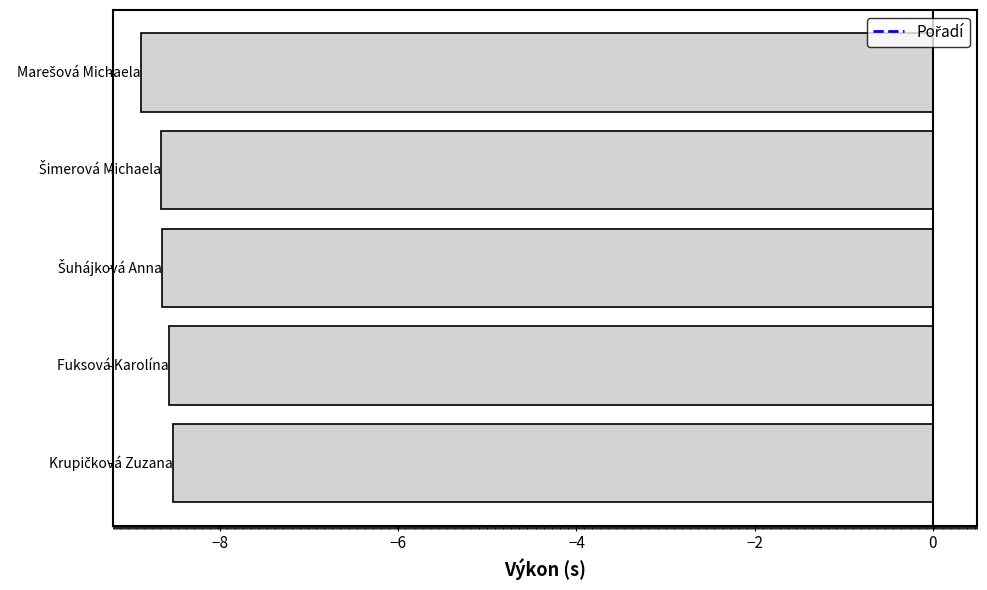

What is the sum of all values?

-43.3